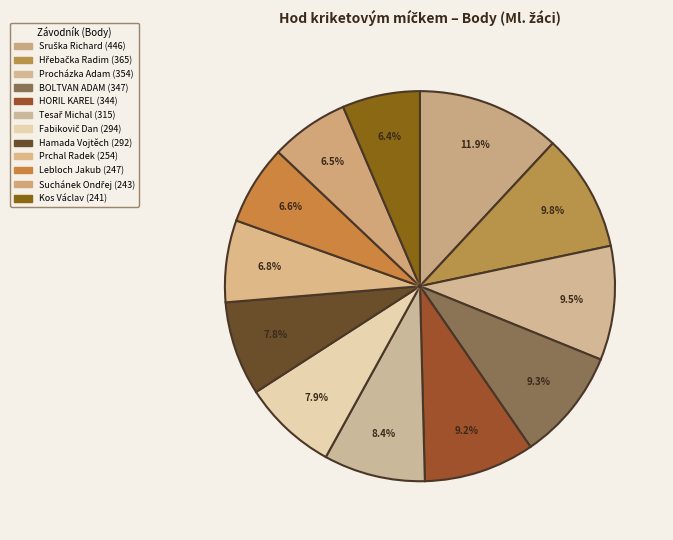

What is the total percentage of Kos Václav and Tesař Michal?

14.9%